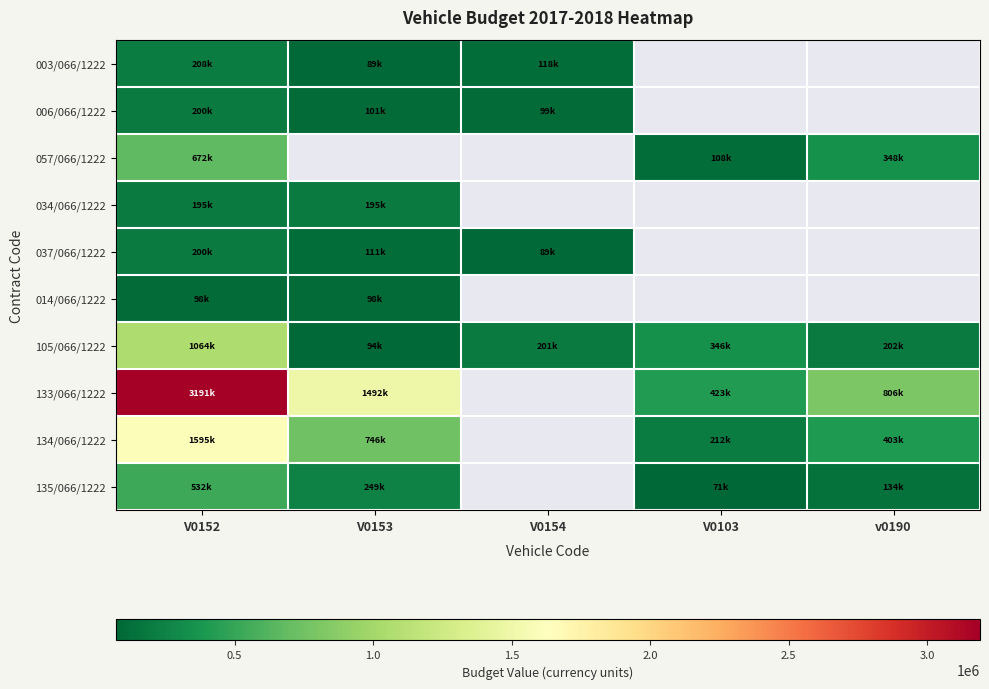

Which series has the widest spread of values?

133/066/1222